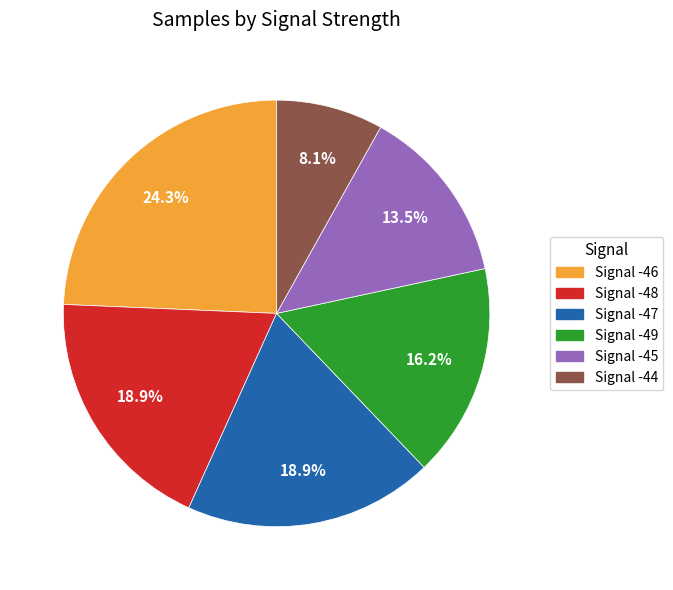

Is there any slice that represents more than half of the pie?

No